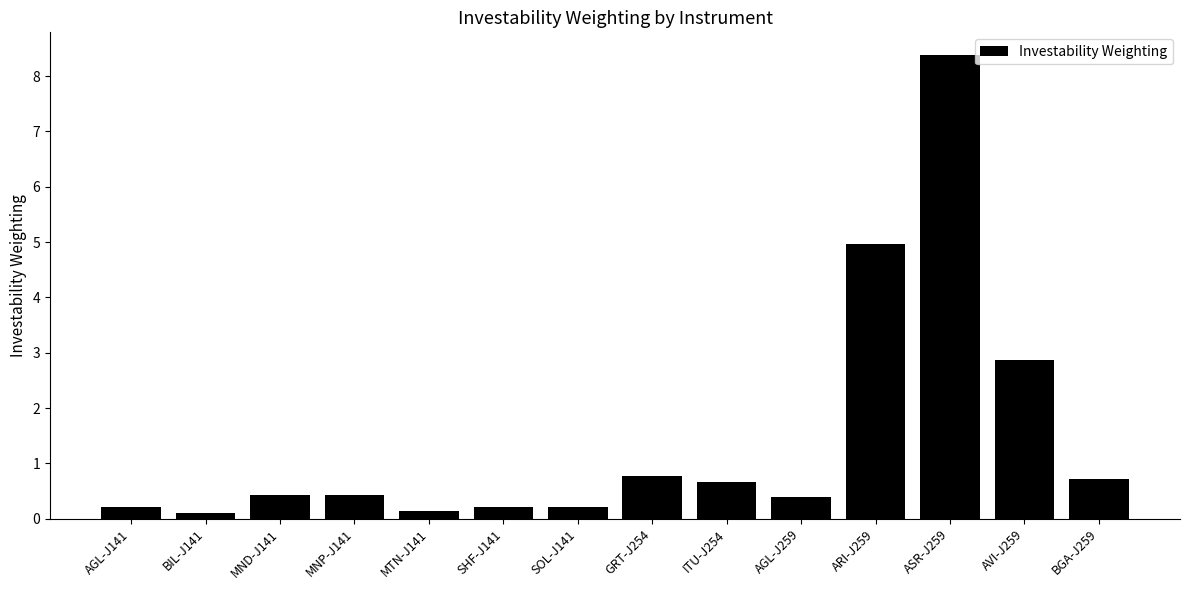

Reading right to left, what are all the values shown in this chart?

BGA-J259=0.7	AVI-J259=2.9	ASR-J259=8.4	ARI-J259=5.0	AGL-J259=0.4	ITU-J254=0.7	GRT-J254=0.8	SOL-J141=0.2	SHF-J141=0.2	MTN-J141=0.1	MNP-J141=0.4	MND-J141=0.4	BIL-J141=0.1	AGL-J141=0.2